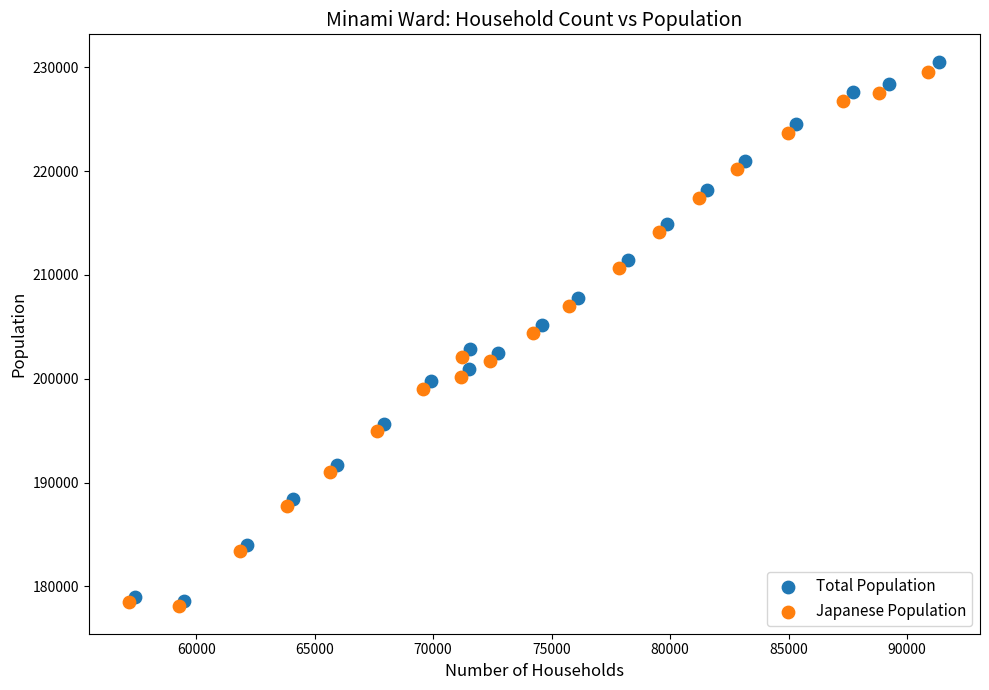

Which series has the largest Y range (max minus min)?

Total Population